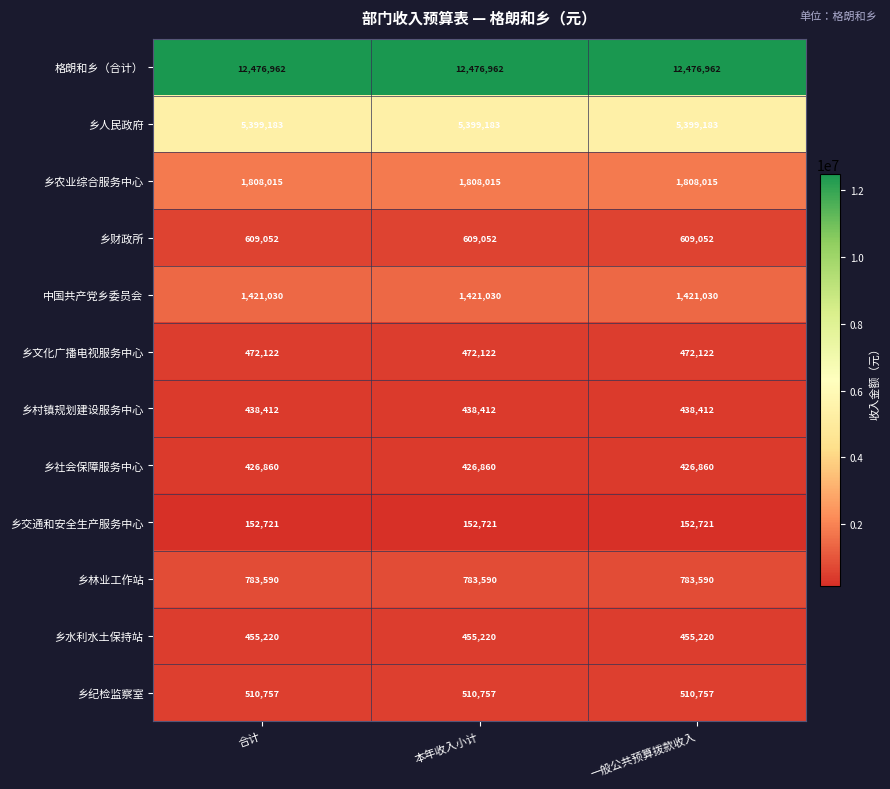

True or false: 乡财政所 has a value of 1095464 at 本年收入小计.

False